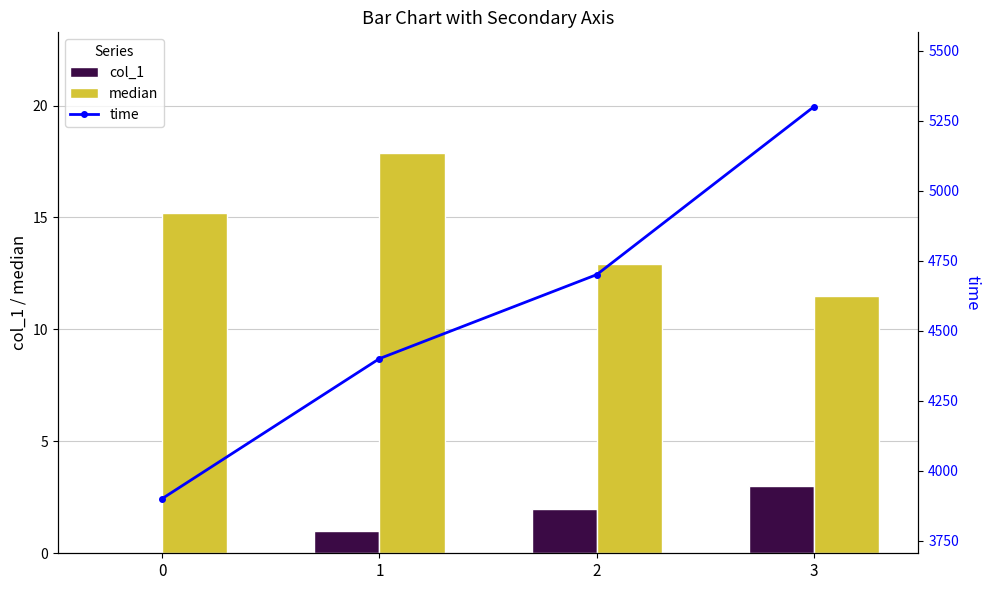

What is the average value of the col_1 series?

1.5